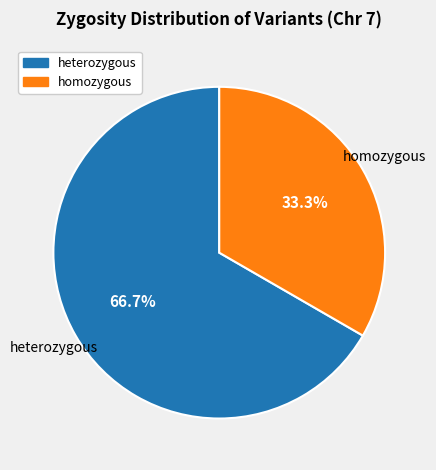

Is there a majority slice in this chart?

Yes